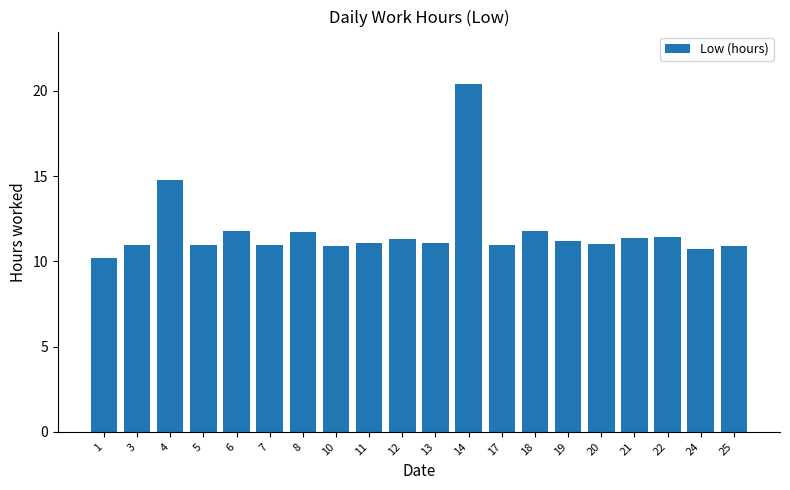

What is the minimum value shown in the chart?

10.2